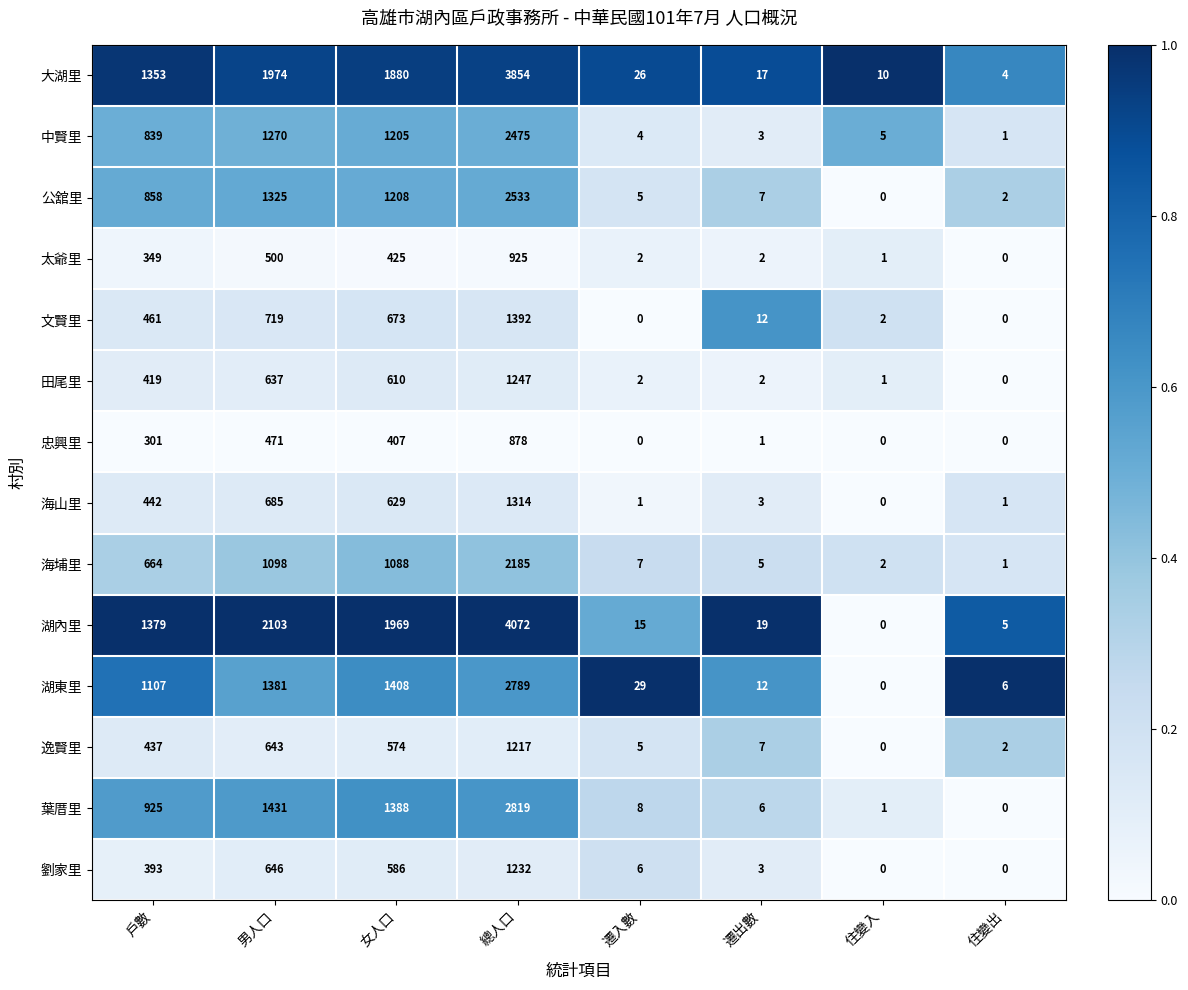

Which label corresponds to the largest value in the chart?

總人口